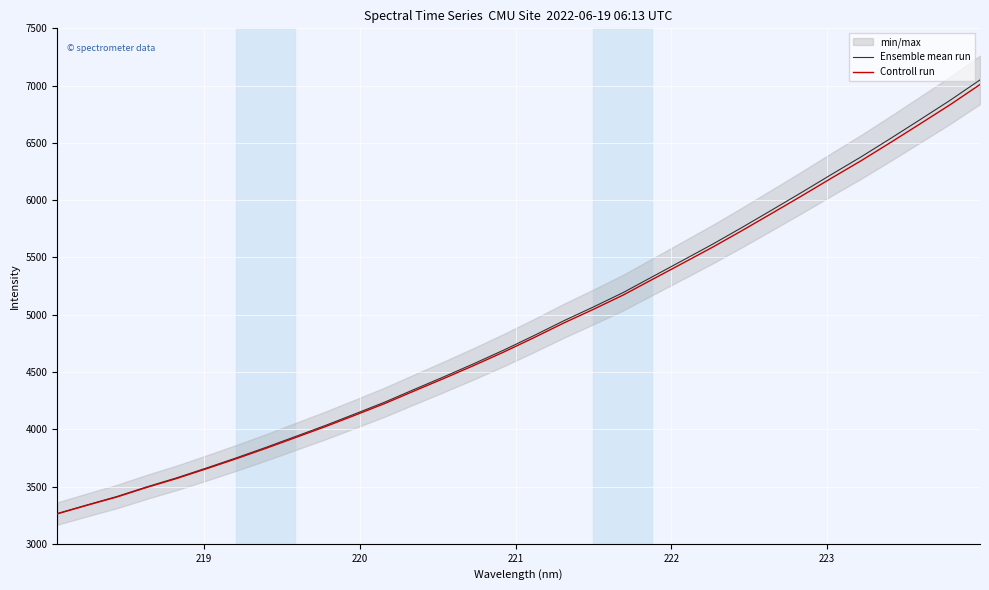

What is the highest value of the Ensemble mean run series?

7049.8